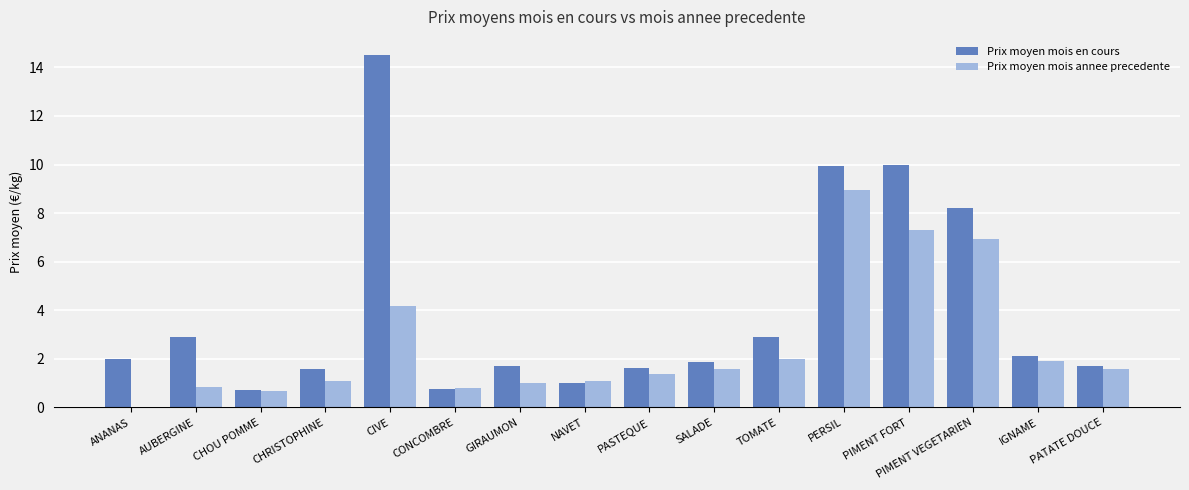

How many series are shown in this chart?

2